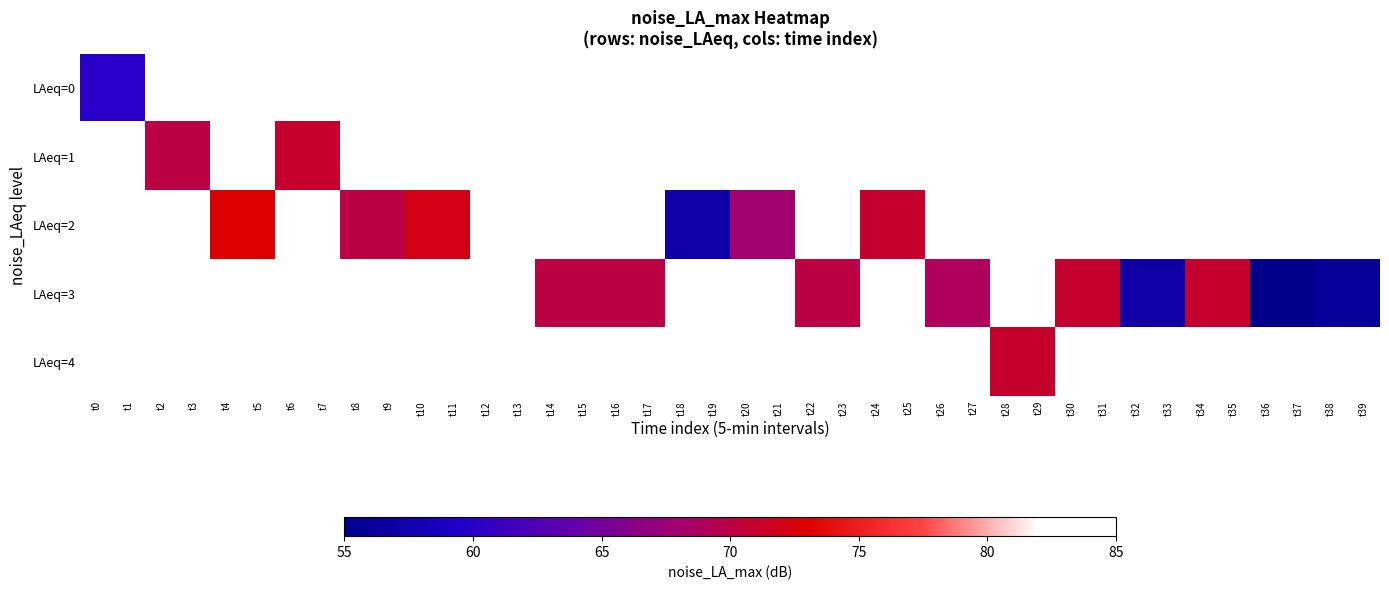

Count the number of categories in the chart.

40